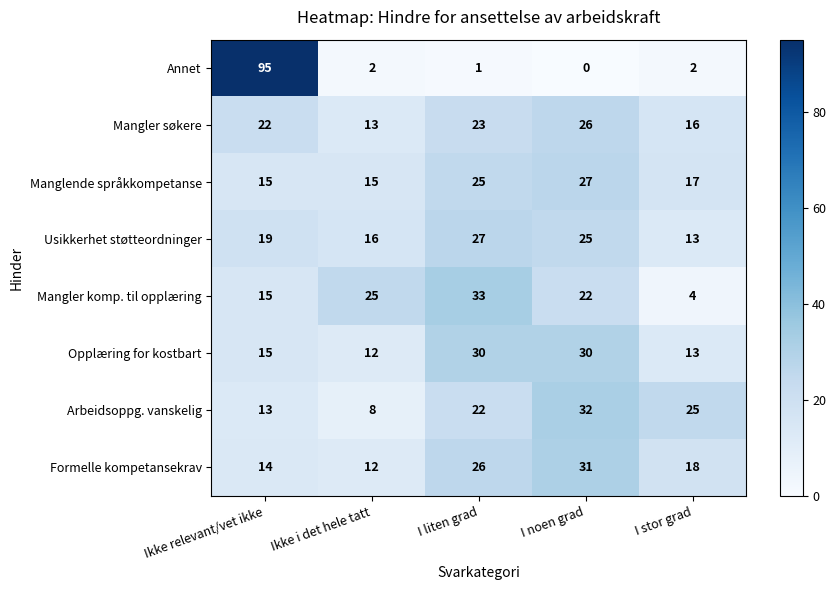

Count the number of data series in this chart.

8